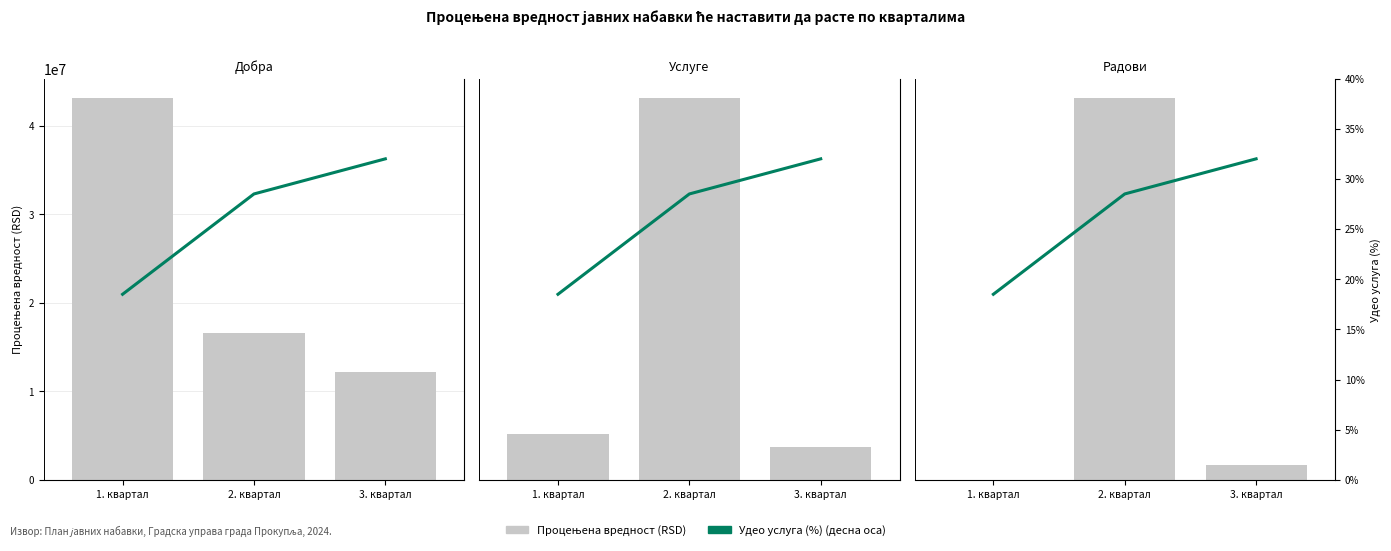

How many groups of bars are there?

3